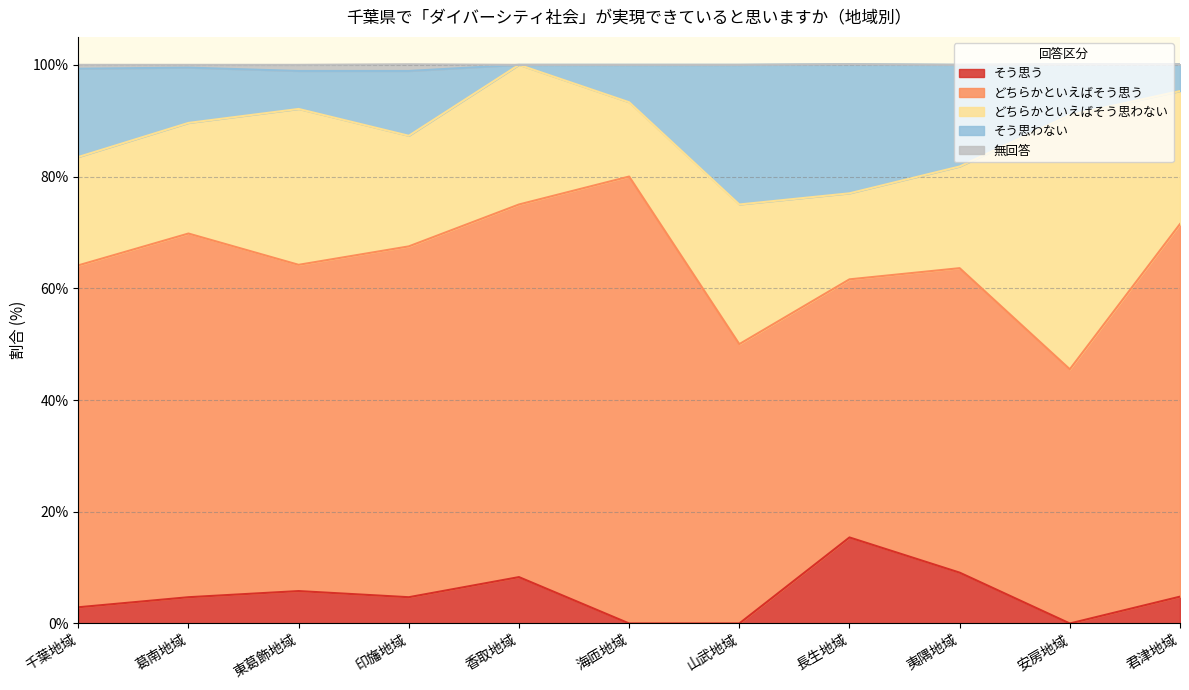

What is the label of the 4th point from the left?

印旛地域